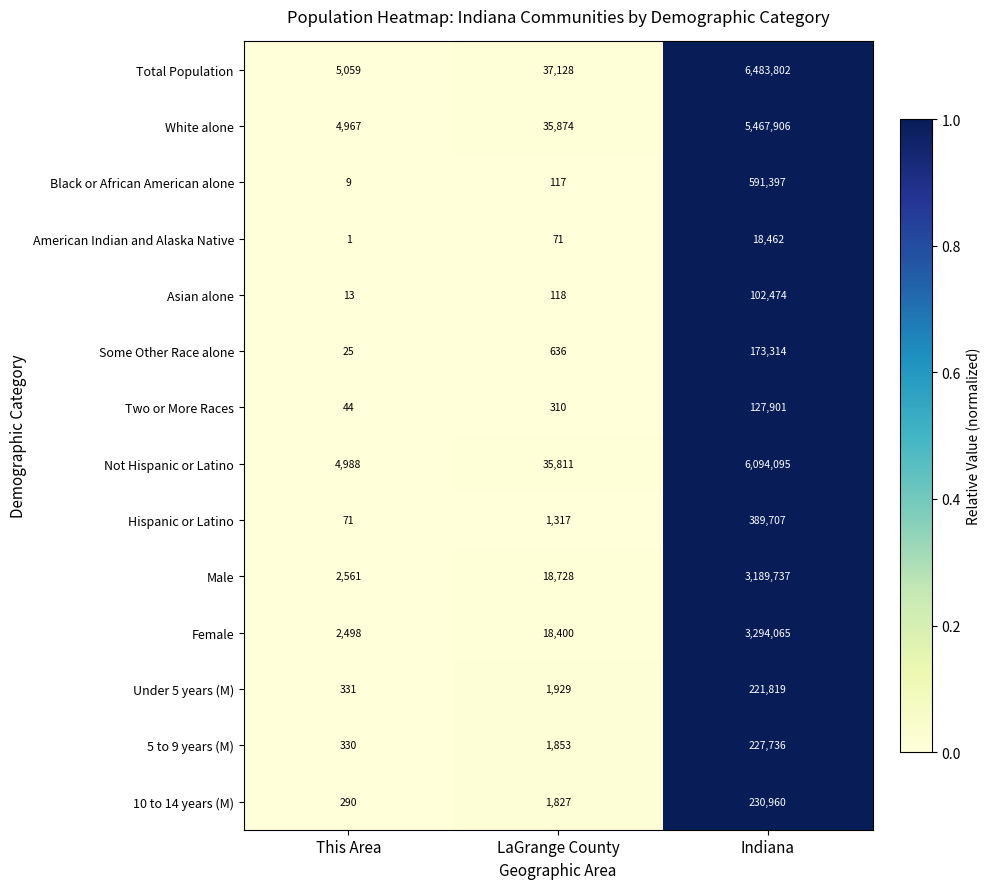

What is the minimum value for Two or More Races?

44